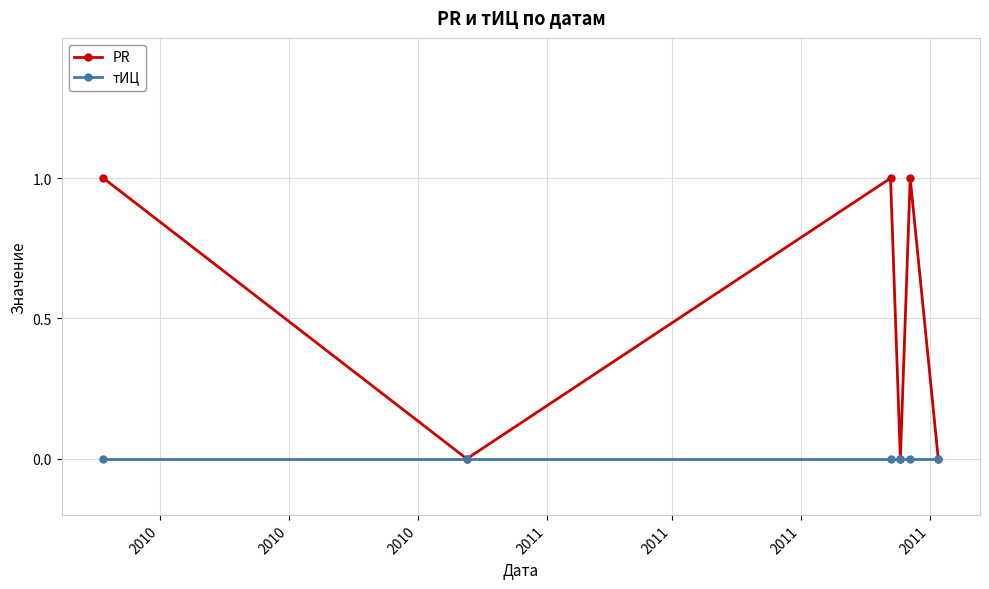

True or false: тИЦ has more than 2 points higher than both neighbors.

False